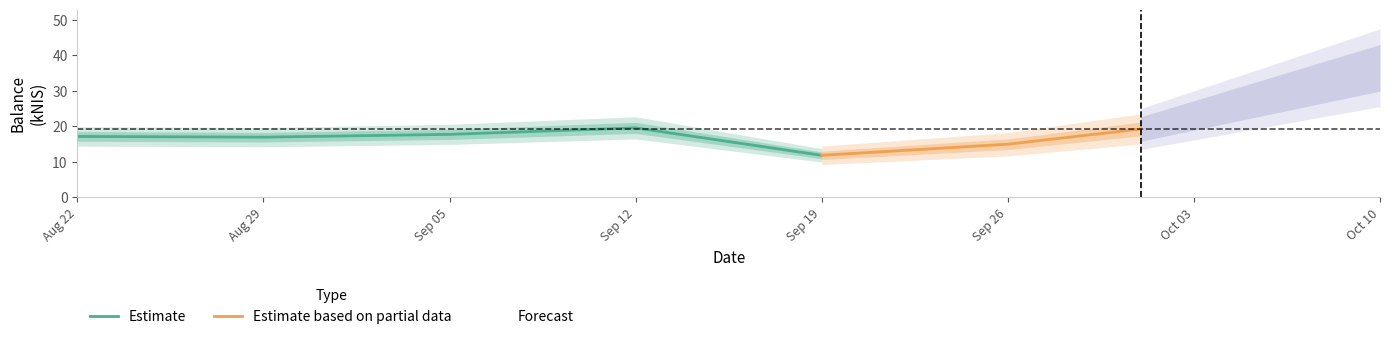

Reading left to right, extract all data points from this chart.

17.1	16.9	17.7	19.5	11.8	14.9	19.2	36.5